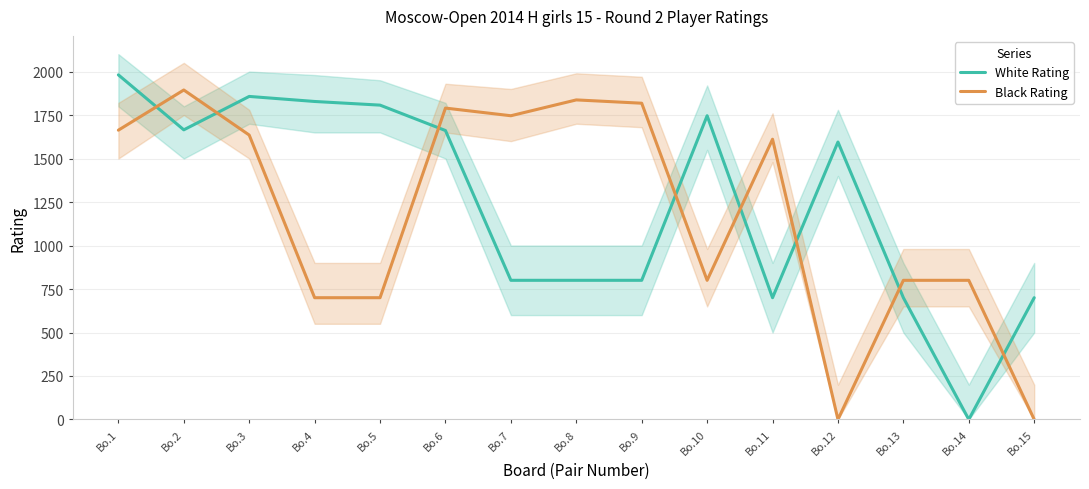

In Black Rating, how many points are lower than both neighbors (excluding endpoints)?

3